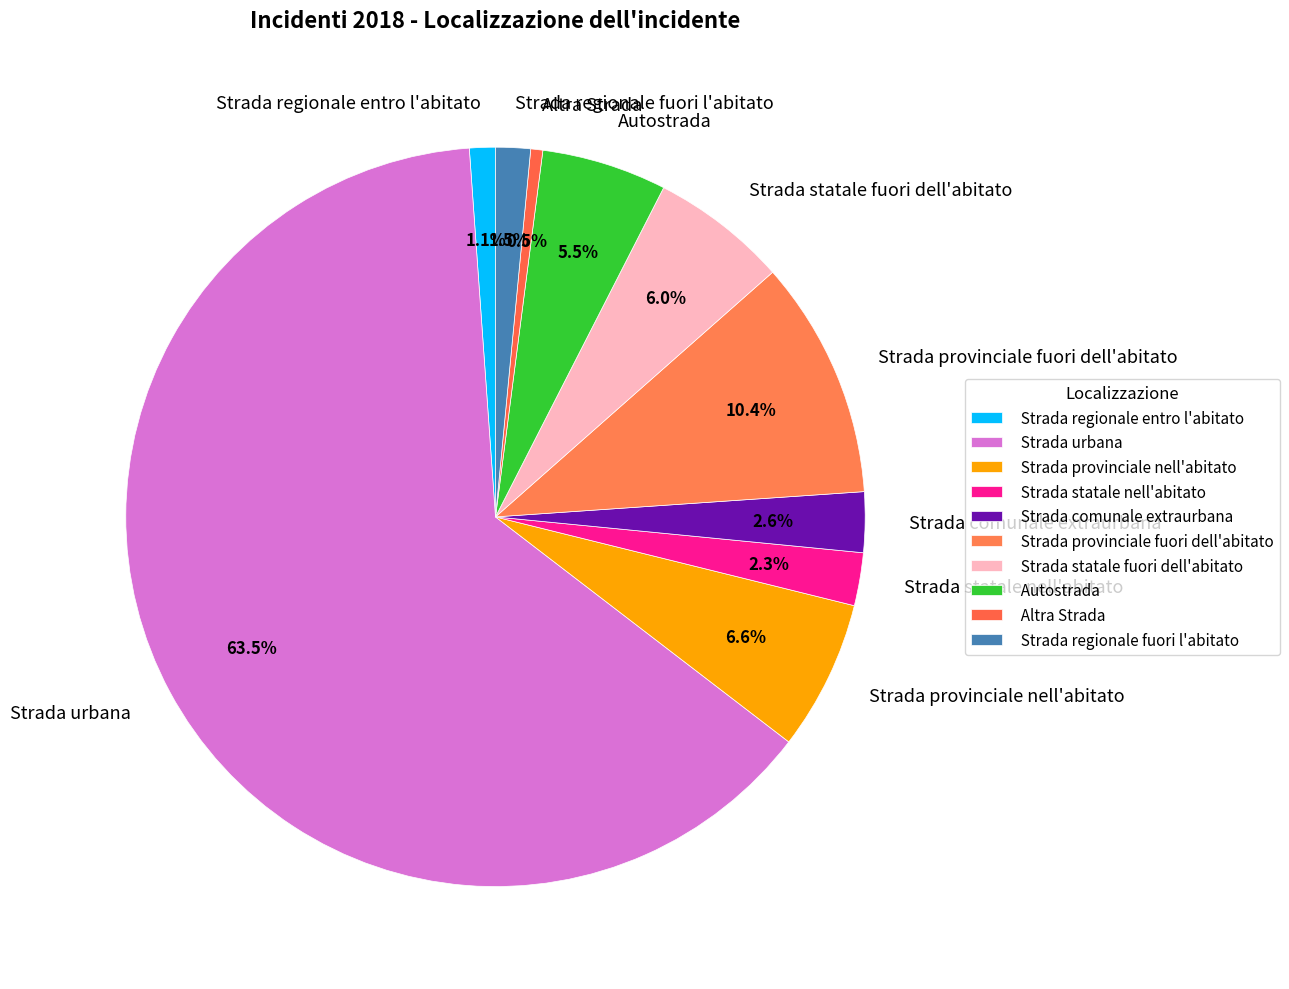

What is the smallest slice in the pie chart?

Altra Strada